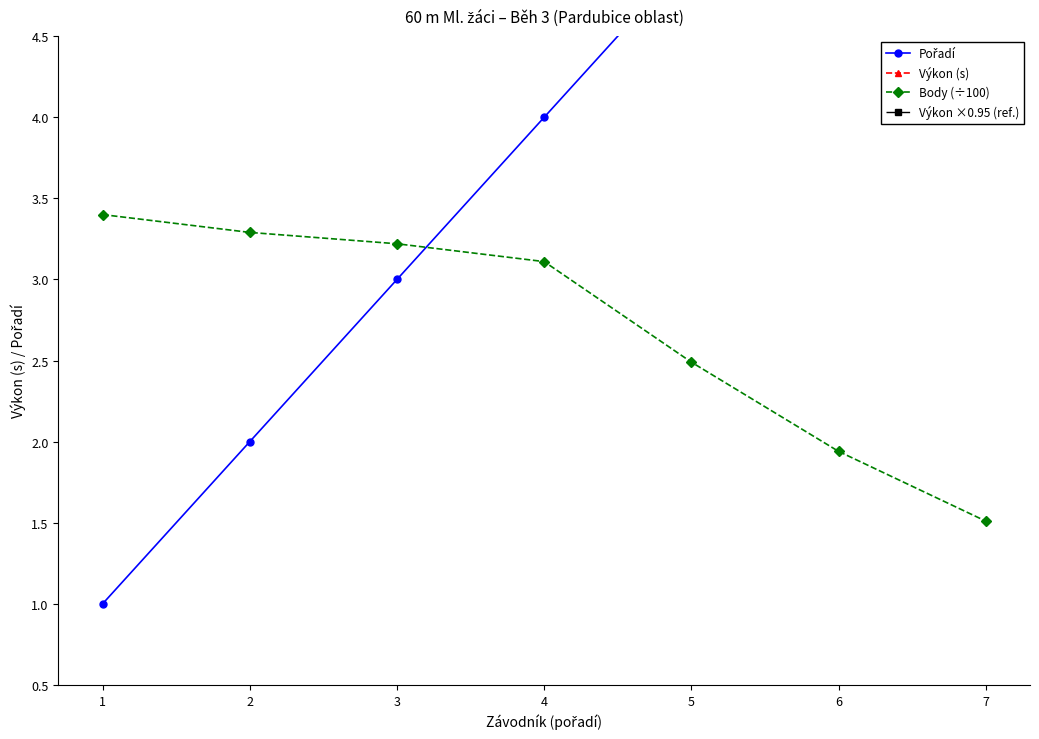

What is the sum of the Výkon (s) values at 2 and 1?

17.7